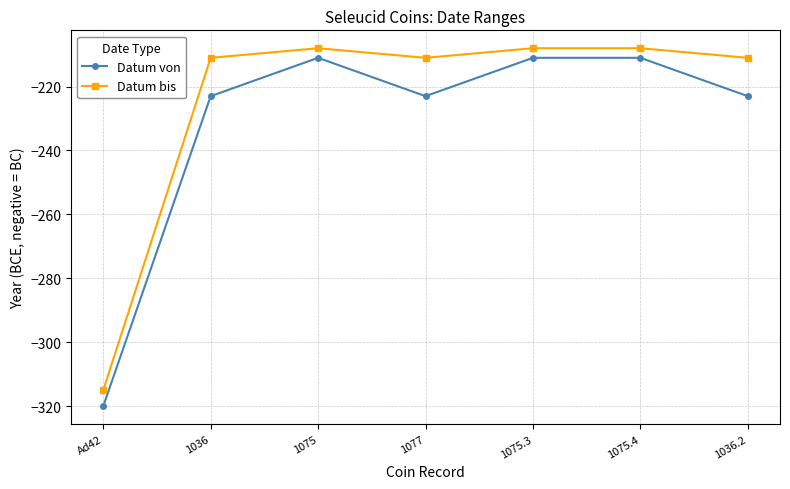

What is the highest value of the Datum von series?

-211